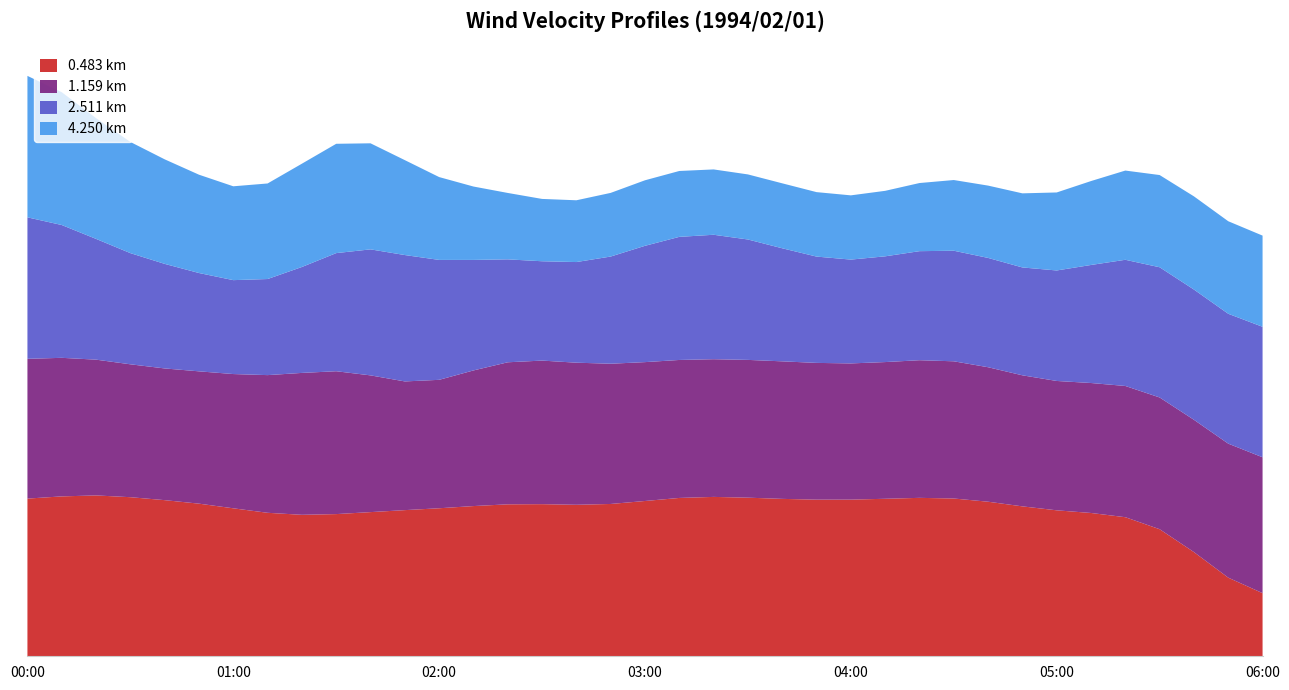

Reading left to right, what are all the values shown in this chart?

0.483: -1.0	-0.0	1.9	-1.7	0.3	-1.0	0.2	-3.4	-1.1	-2.0	-1.5	-0.6	-1.8	-0.9	-0.2	-0.6	-0.9	-1.6	-0.4	0.5	0.0	-0.4	-0.2	-0.5	-0.5	-0.3	-0.4	0.7	-0.6	-1.0	-1.8	-1.3	-1.9	-0.9	-0.8	-13.7	-7.8
1.159: -2.3	-0.5	-2.7	-2.7	-2.7	-2.3	-2.6	-1.9	-2.4	-0.4	2.1	-8.5	-3.0	-0.9	-0.9	-1.3	-1.8	-1.9	-1.7	-2.1	-2.2	-1.8	-1.8	-2.1	-2.3	-2.3	-1.9	-1.3	-2.1	-3.1	-2.9	-3.1	-1.7	-2.5	-3.1	-2.3	-1.7
2.511: -0.9	-0.5	-5.6	-4.9	-3.5	-5.6	-6.2	-7.7	-4.7	-2.4	-2.4	-2.4	-1.8	-6.4	-4.5	-5.6	-6.0	-5.6	-2.7	-2.6	-2.7	-2.9	-3.8	-5.6	-6.0	-3.9	-5.0	-3.2	-4.1	-5.3	-5.5	-3.8	-1.8	-1.8	-2.8	-3.8	-1.8
4.250: -0.9	-0.5	-5.6	-4.9	-3.5	-5.6	-6.2	-7.7	-4.7	-2.4	-2.4	-7.5	-6.9	-6.9	-8.8	-8.7	-8.9	-8.3	-7.5	-8.0	-8.5	-8.2	-7.9	-8.1	-8.6	-8.5	-7.7	-7.5	-7.3	-7.7	-8.0	-6.1	-5.4	-5.9	-6.2	-4.4	-6.9